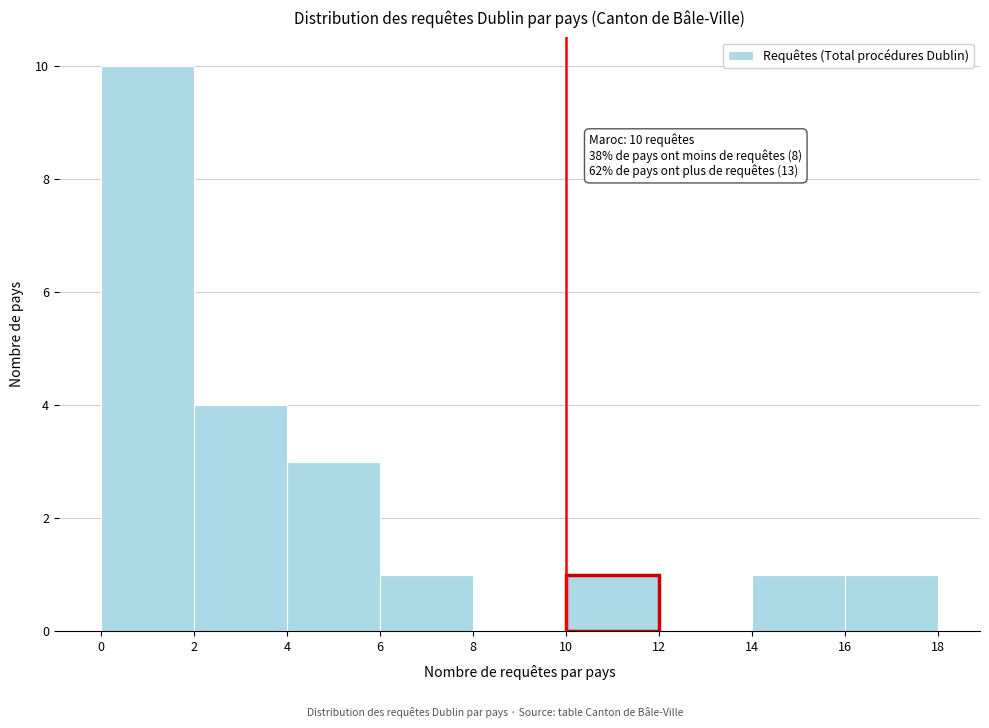

Over which range of the x-axis is the bar tallest?

0 to 2